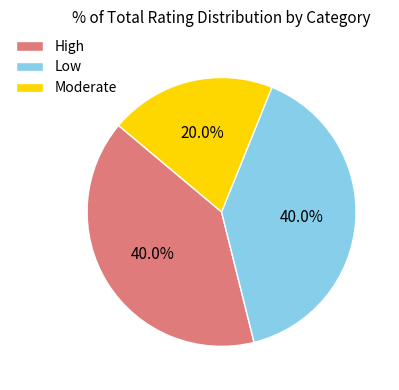

How much of the chart is everything except High?

60.0%